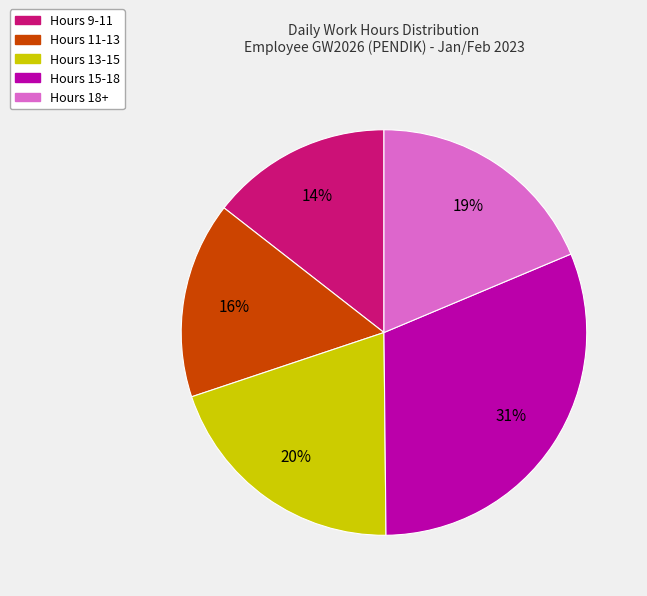

To the nearest percent, what is the difference between the largest and smallest slice percentages?

17%